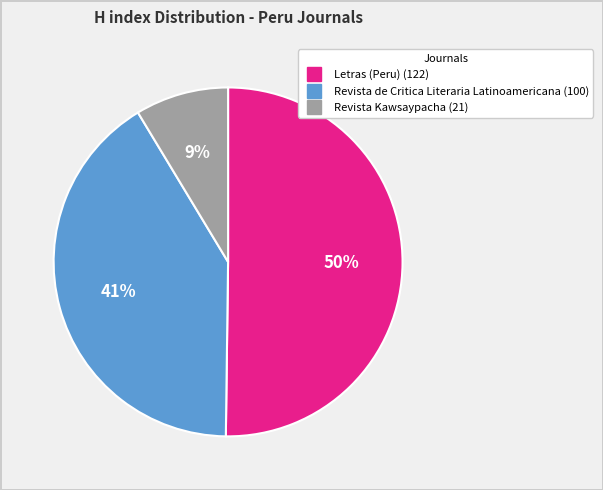

Which category has the biggest portion of the pie?

Letras (Peru)